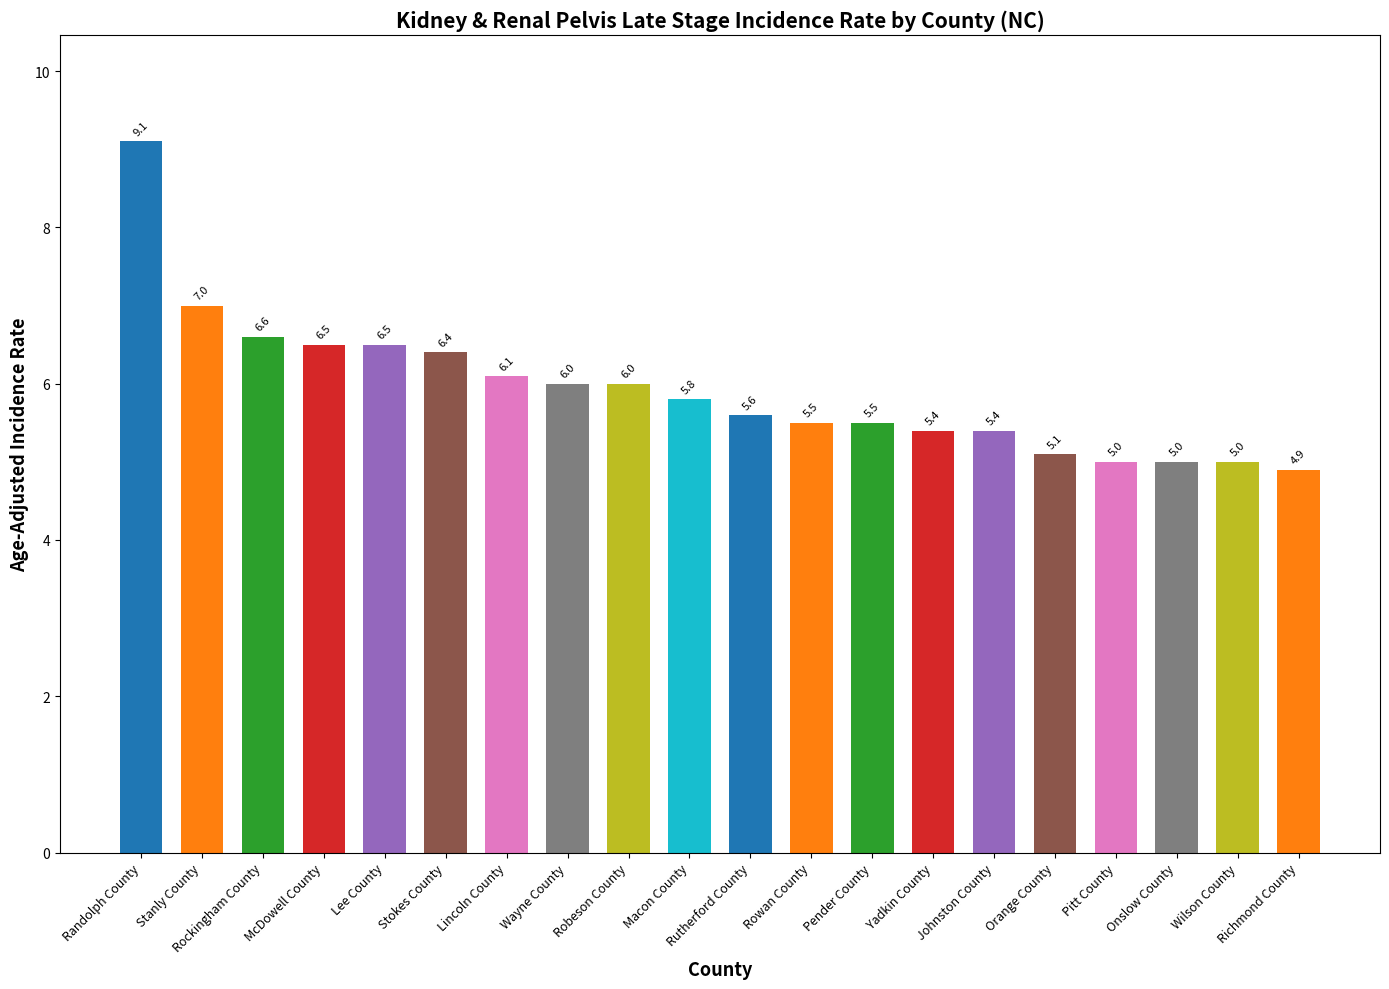

Reading left to right, list all the values displayed in this chart.

9.1	7.0	6.6	6.5	6.5	6.4	6.1	6.0	6.0	5.8	5.6	5.5	5.5	5.4	5.4	5.1	5.0	5.0	5.0	4.9